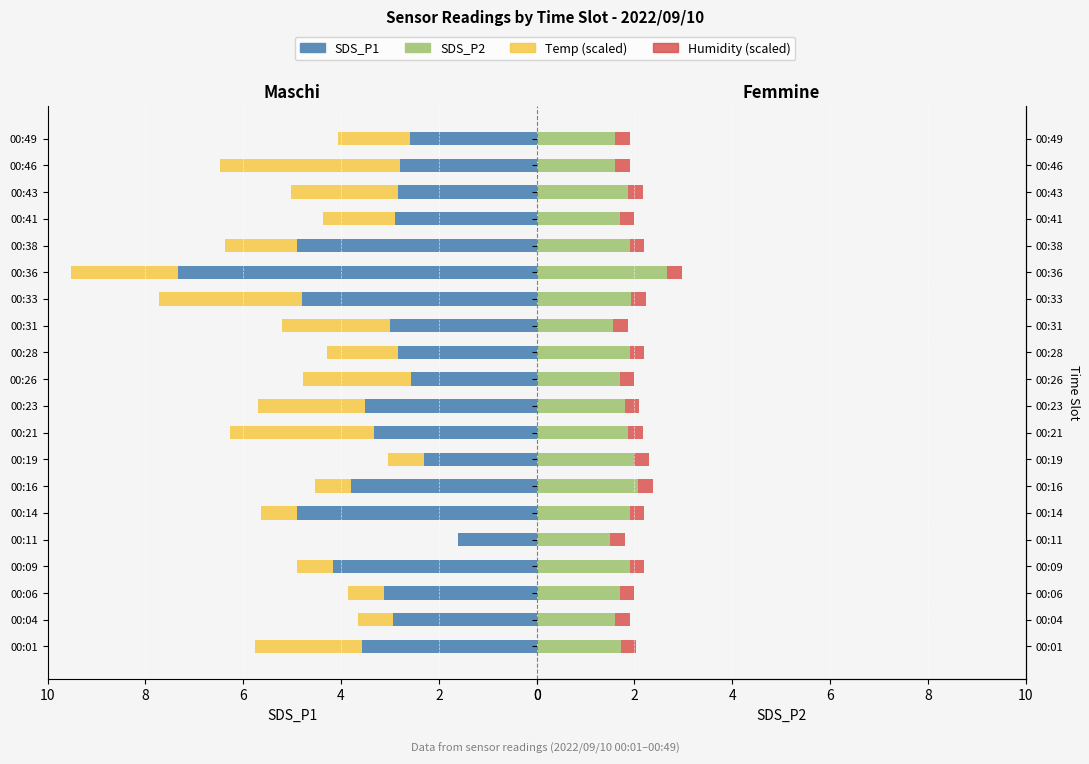

Does the chart contain stacked bars?

No